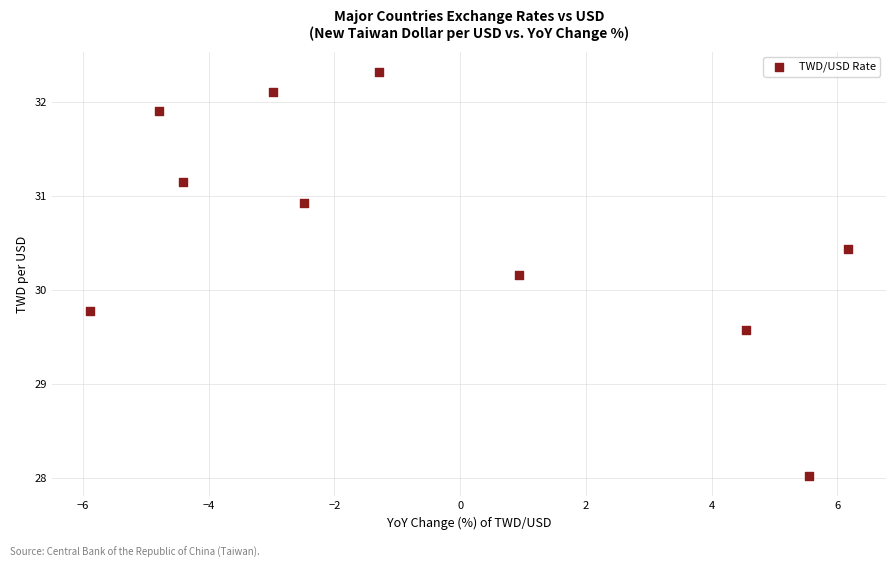

What Y value in the scatter plot is closest to 30?

30.2